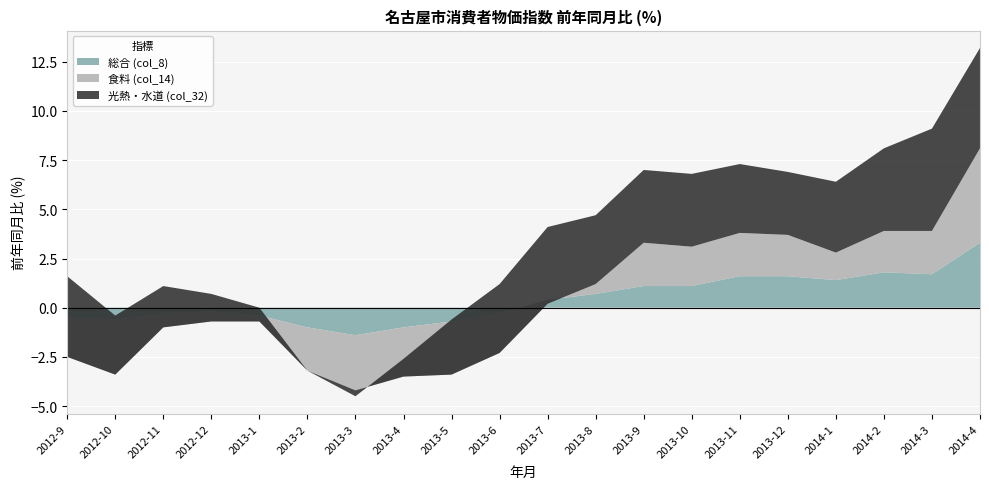

Reading left to right, what are all the values shown in this chart?

総合 (col_8): -0.5	-0.6	-0.3	-0.2	-0.4	-1.0	-1.4	-1.0	-0.7	-0.3	0.4	0.7	1.1	1.1	1.6	1.6	1.4	1.8	1.7	3.3
食料 (col_14): -2.0	-2.8	-0.7	-0.5	-0.3	-2.2	-2.8	-2.5	-2.7	-2.0	-0.2	0.5	2.2	2.0	2.2	2.1	1.4	2.1	2.2	4.8
光熱・水道 (col_32): 4.1	3.0	2.1	1.4	0.7	0.0	-0.3	0.9	2.8	3.5	3.9	3.5	3.7	3.7	3.5	3.2	3.6	4.2	5.2	5.1